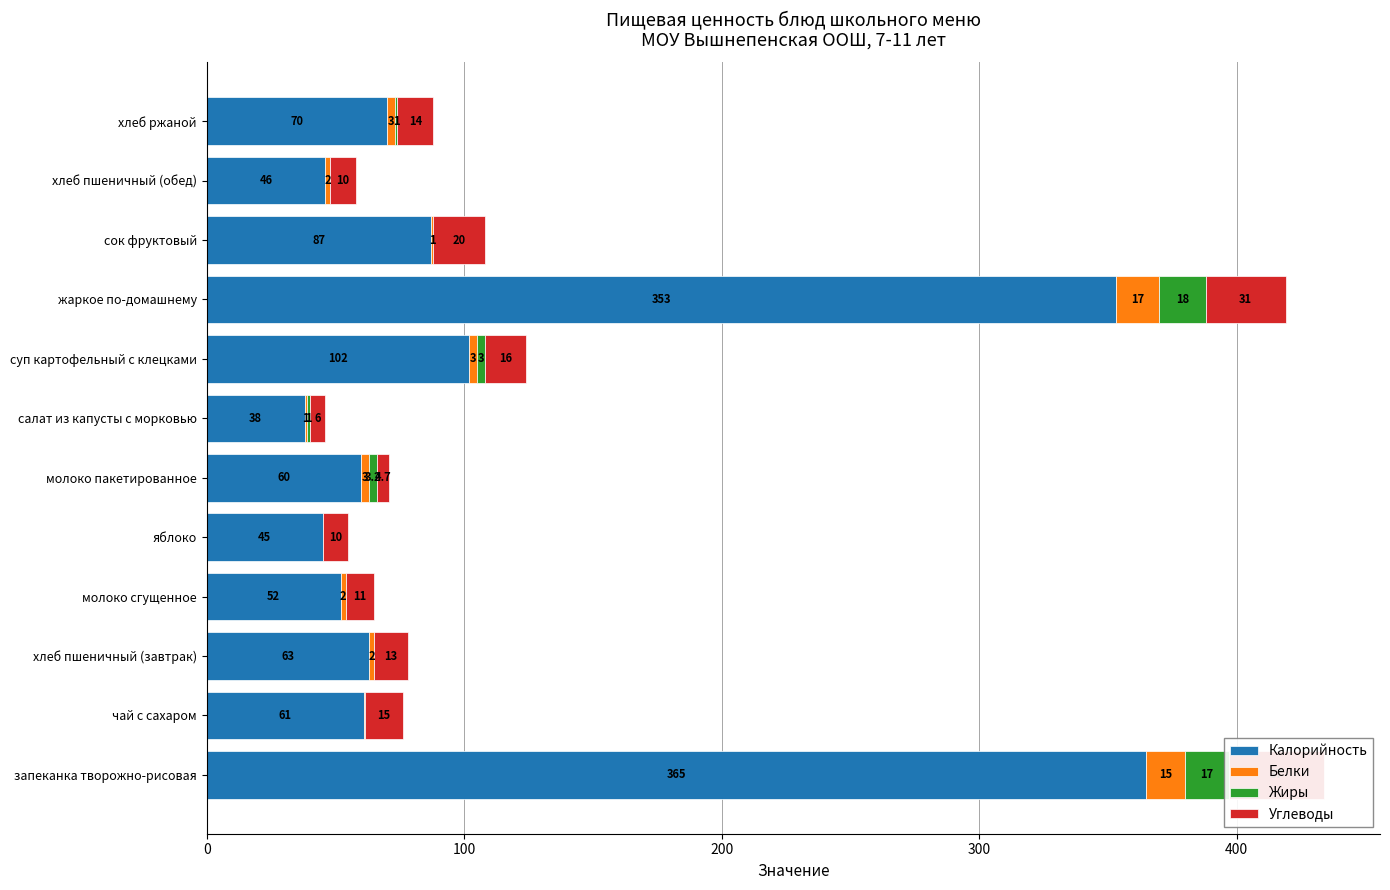

What is the highest value of the Белки series?

17.0